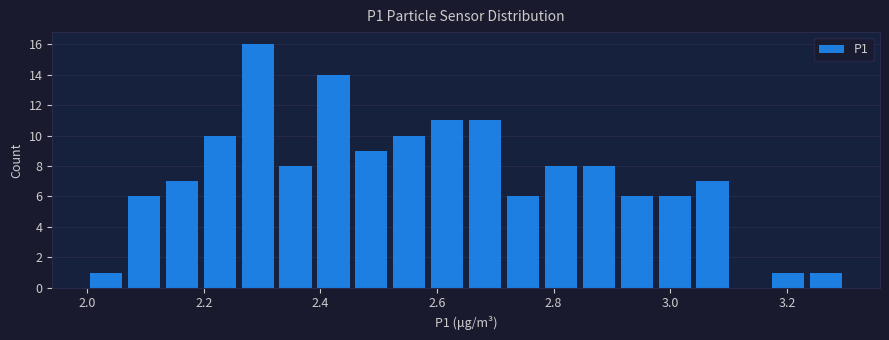

Read against the x-axis, roughly where is the centre of the tallest bar?

2.30